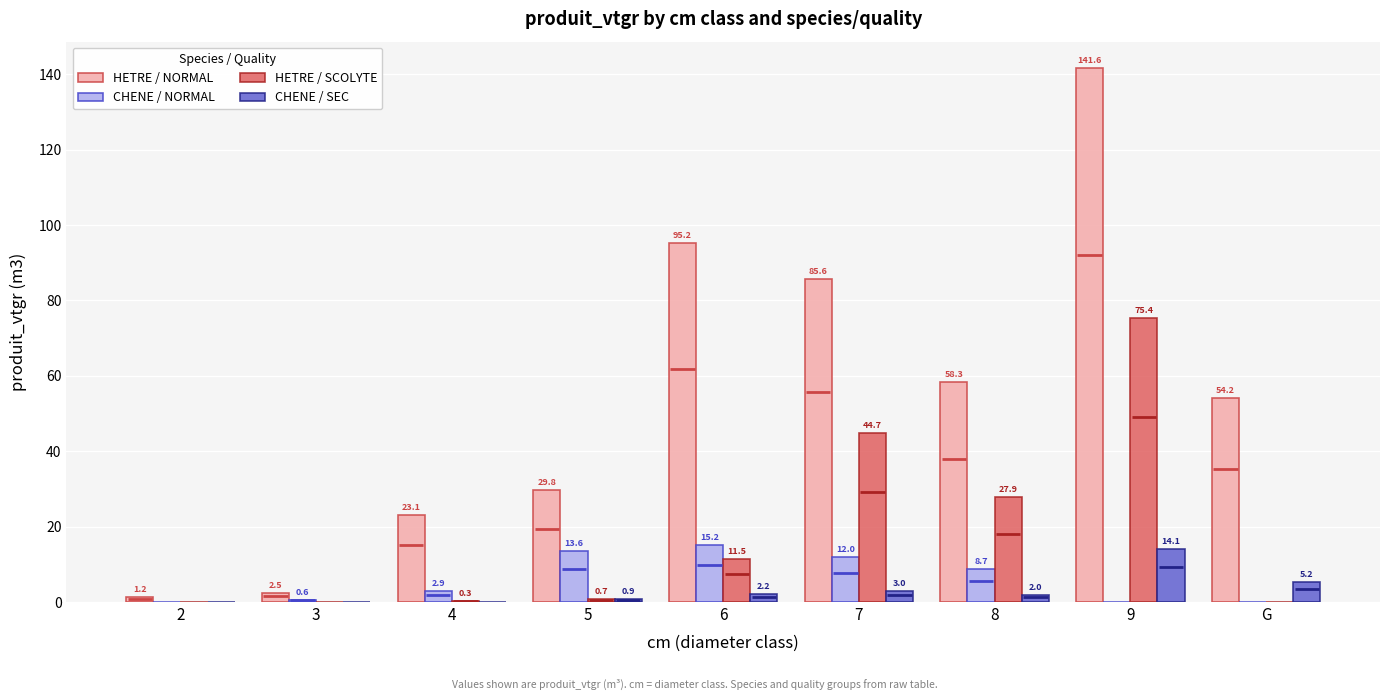

What is the total value across all series at 2?

1.2